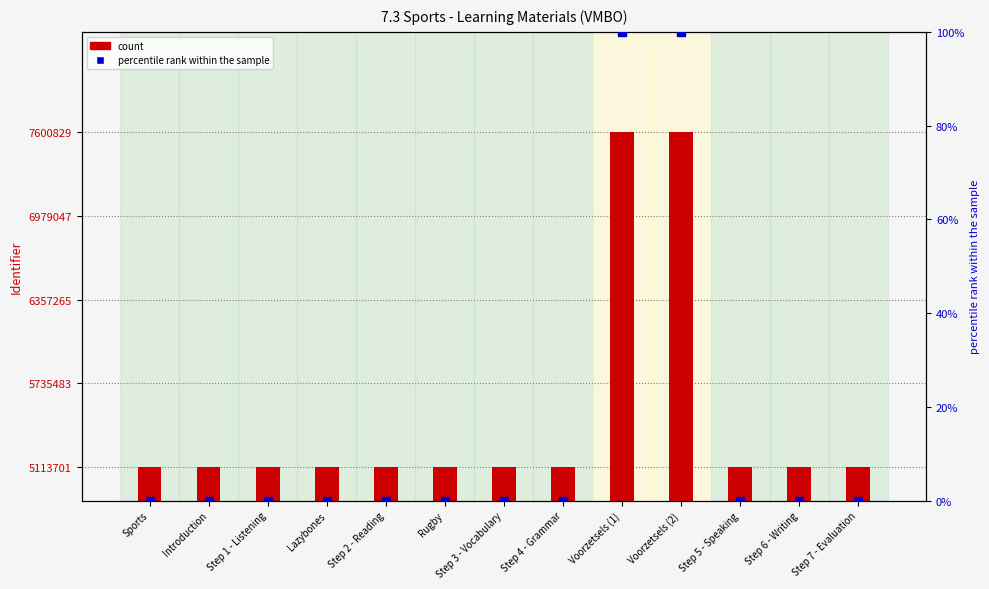

Which series has the widest spread of Y values?

count